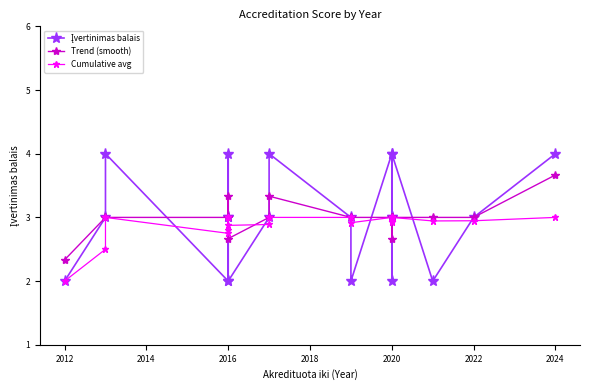

How many Įvertinimas balais values are between 2 and 4?

20